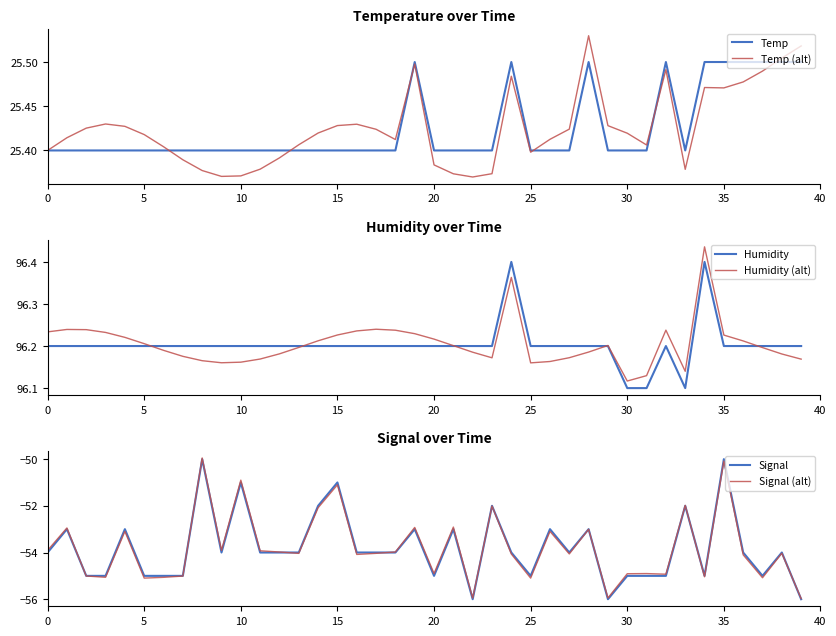

Is this an area chart (filled region under the line)?

No